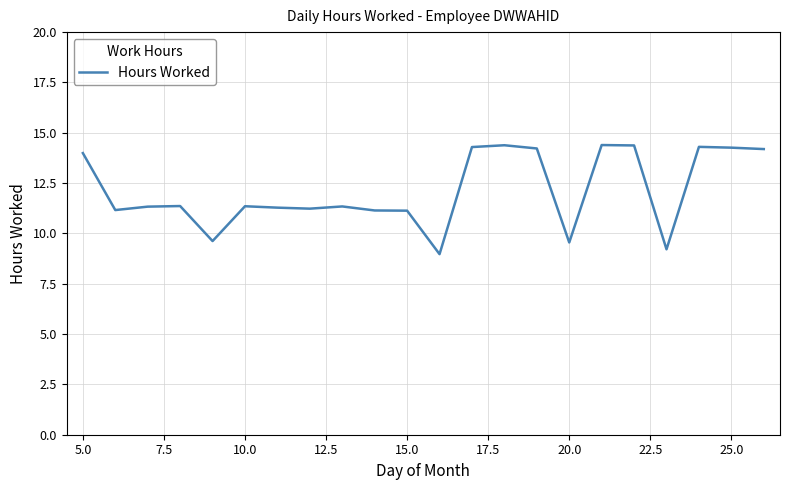

What is the smallest value displayed?

9.0